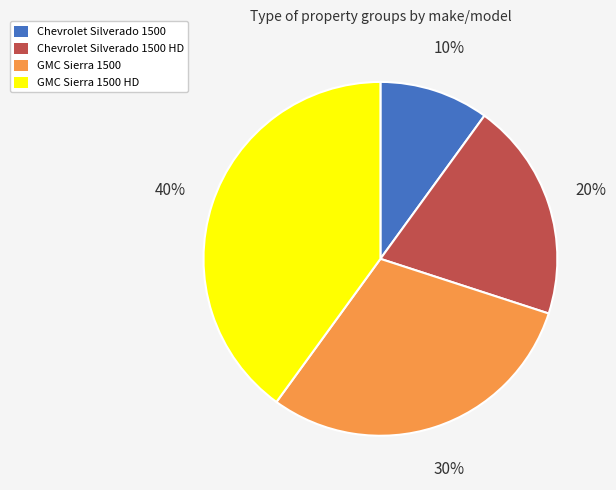

Does GMC Sierra 1500 account for over 50% of the chart?

No